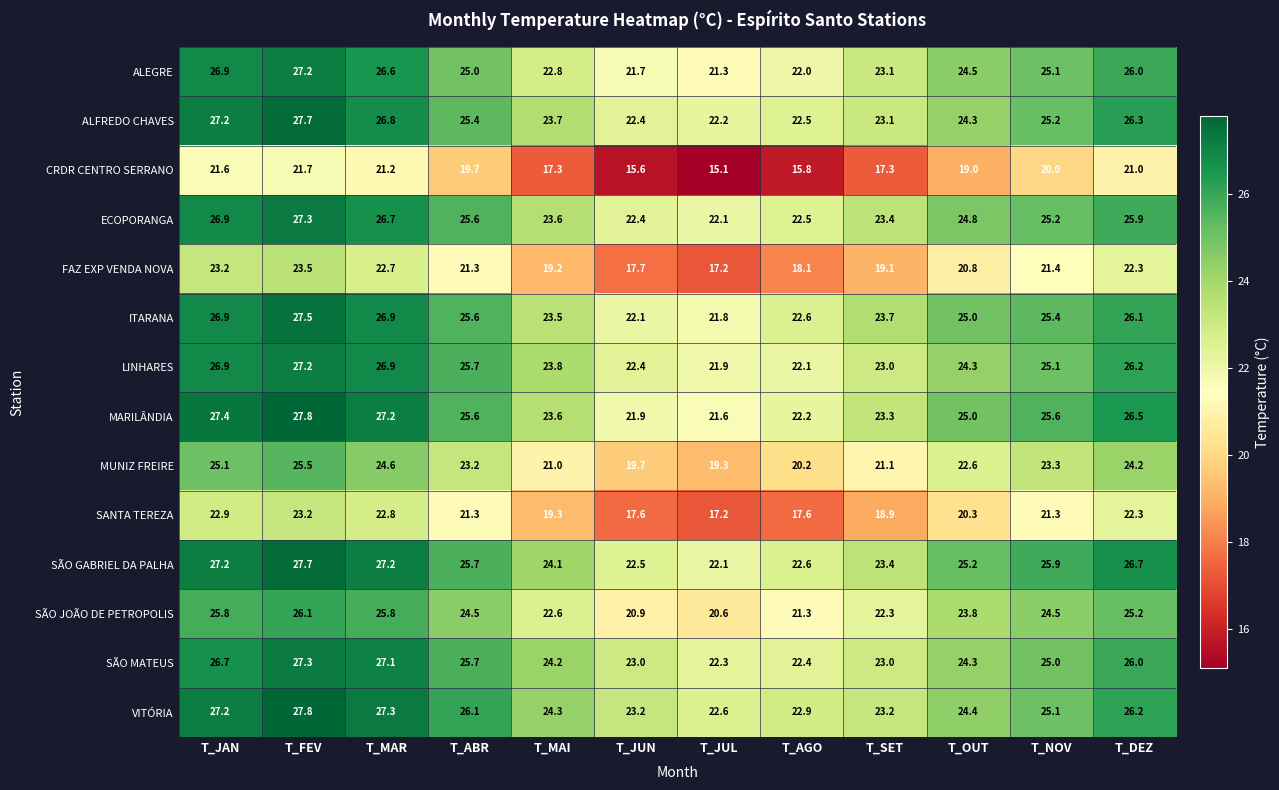

The value of MARILÂNDIA at T_FEV is 7.4. True or false?

False